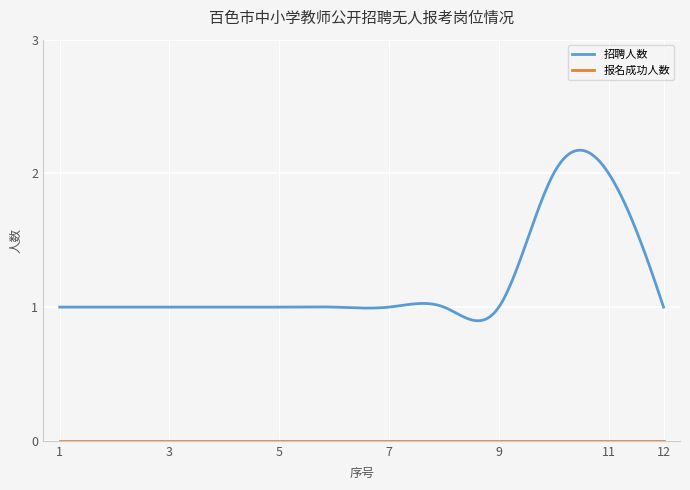

Which series has the largest total across all categories?

招聘人数